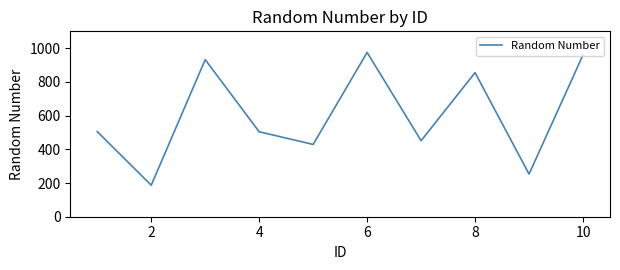

What is the difference between the maximum and minimum values?

788